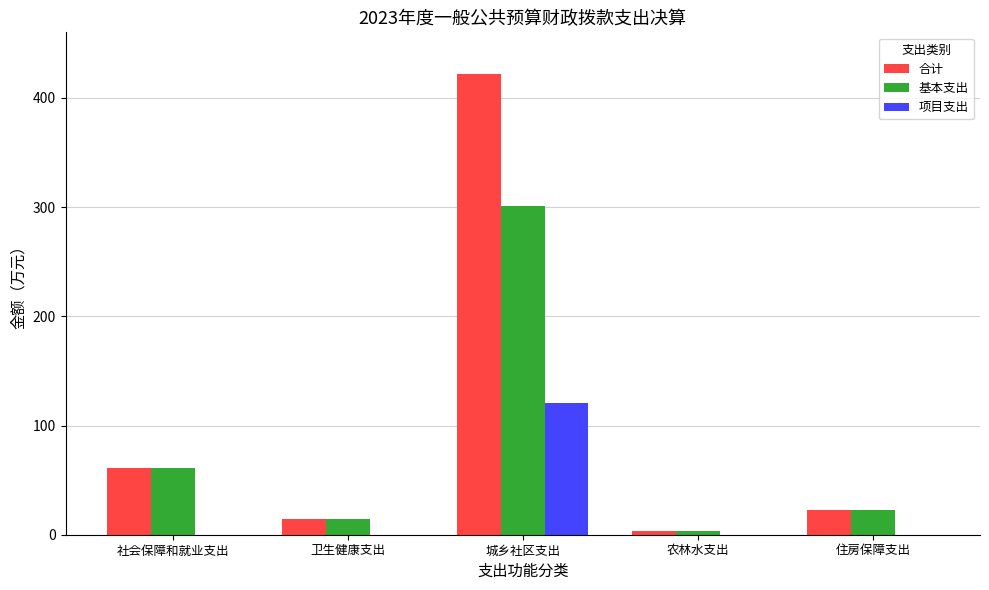

Which series has the largest range (max minus min)?

合计